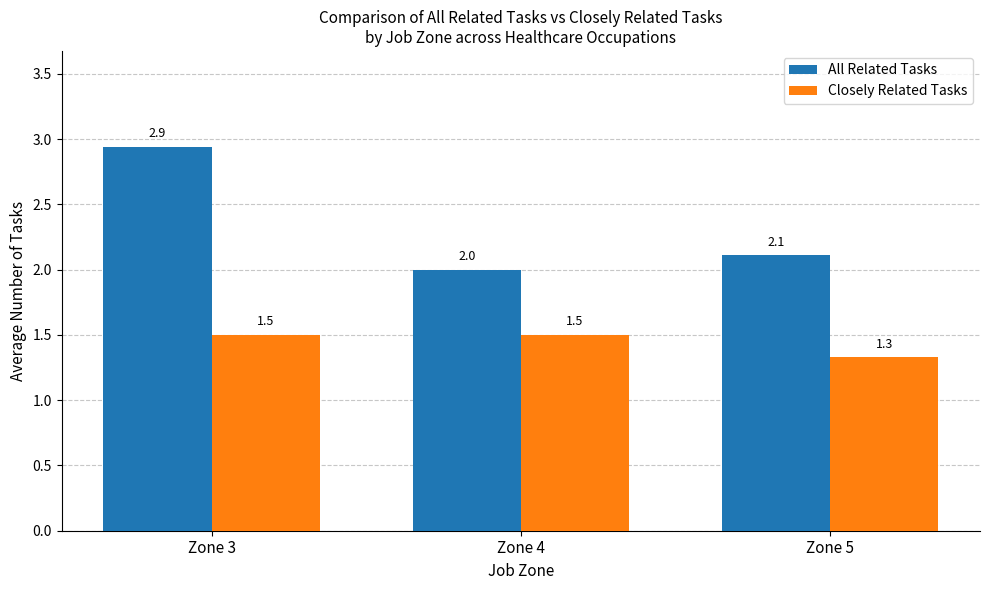

Reading right to left, extract all data points from this chart.

All Related Tasks: 2.1	2.0	2.9
Closely Related Tasks: 1.3	1.5	1.5